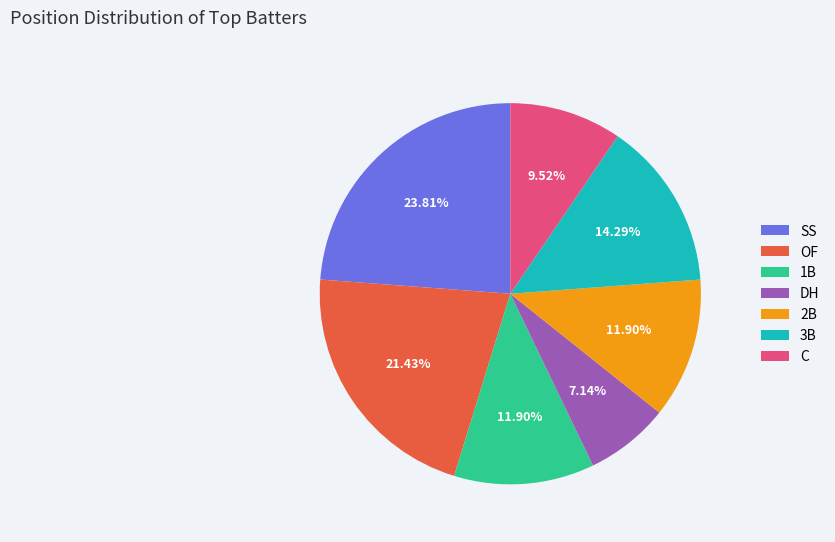

Which category has the smallest portion of the pie?

DH